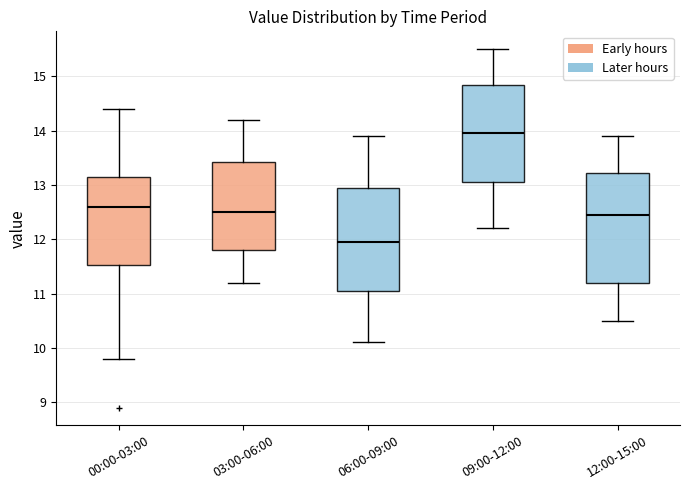

Reading left to right, read every box against the y-axis: the position of its median line, the range the box covers, and the ends of its whiskers. The values are not printed on the chart, so give them approximately, as read against the axis.

00:00-03:00: median 12.6, box 11.5 to 13.2, whiskers 9.8 to 14.4
03:00-06:00: median 12.5, box 11.8 to 13.4, whiskers 11.2 to 14.2
06:00-09:00: median 12.0, box 11.1 to 13.0, whiskers 10.1 to 13.9
09:00-12:00: median 14.0, box 13.1 to 14.9, whiskers 12.2 to 15.5
12:00-15:00: median 12.5, box 11.2 to 13.2, whiskers 10.5 to 13.9